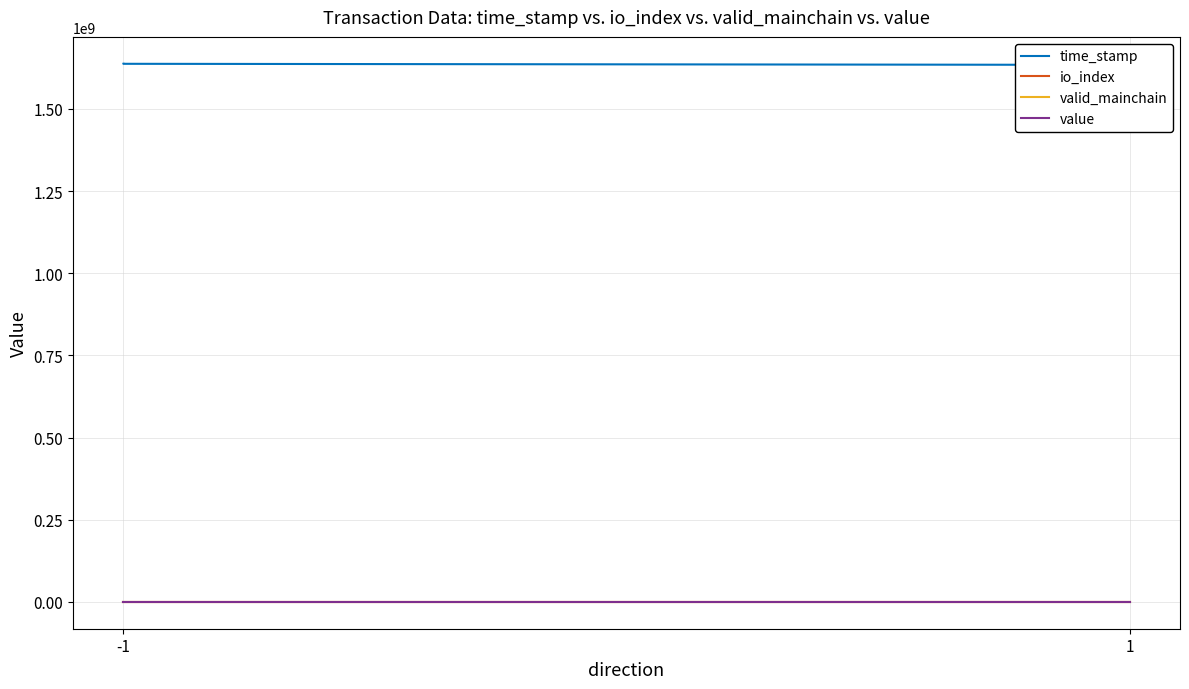

What is the maximum value shown in the chart?

1637377078.0